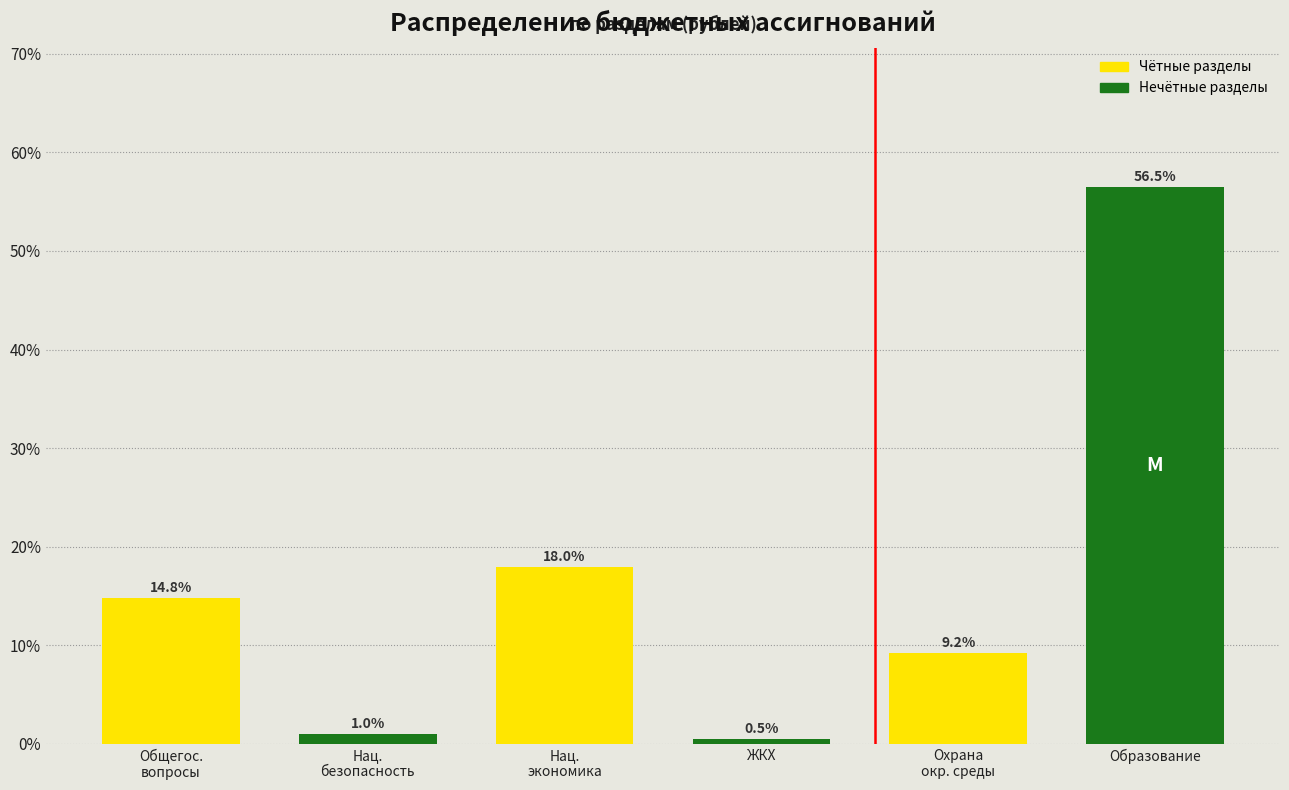

Reading left to right, list all the values displayed in this chart.

14.8	1.0	18.0	0.5	9.2	56.5